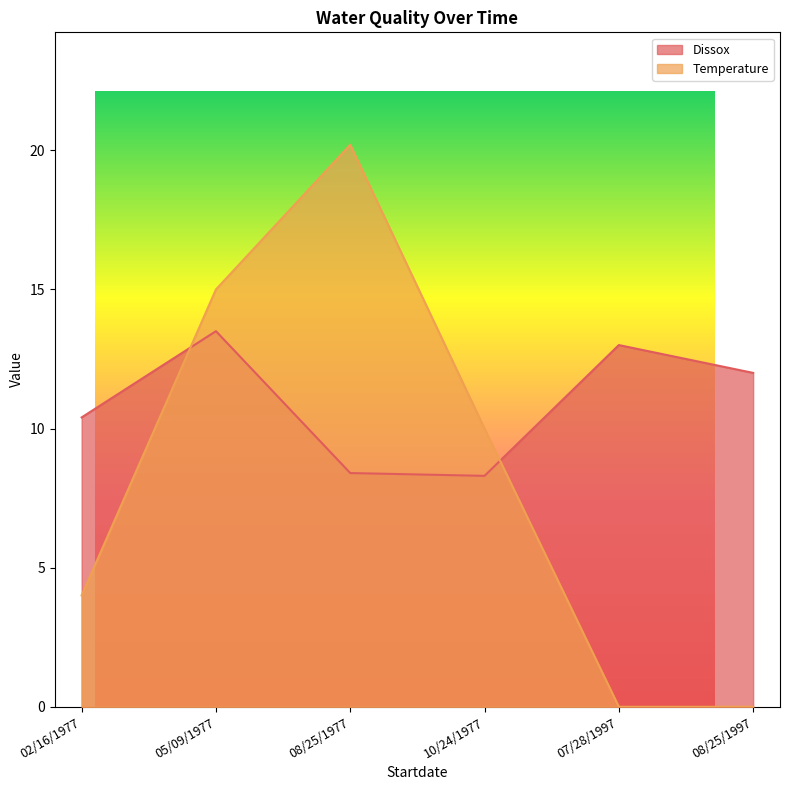

At which category does Dissox reach its first local peak?

05/09/1977